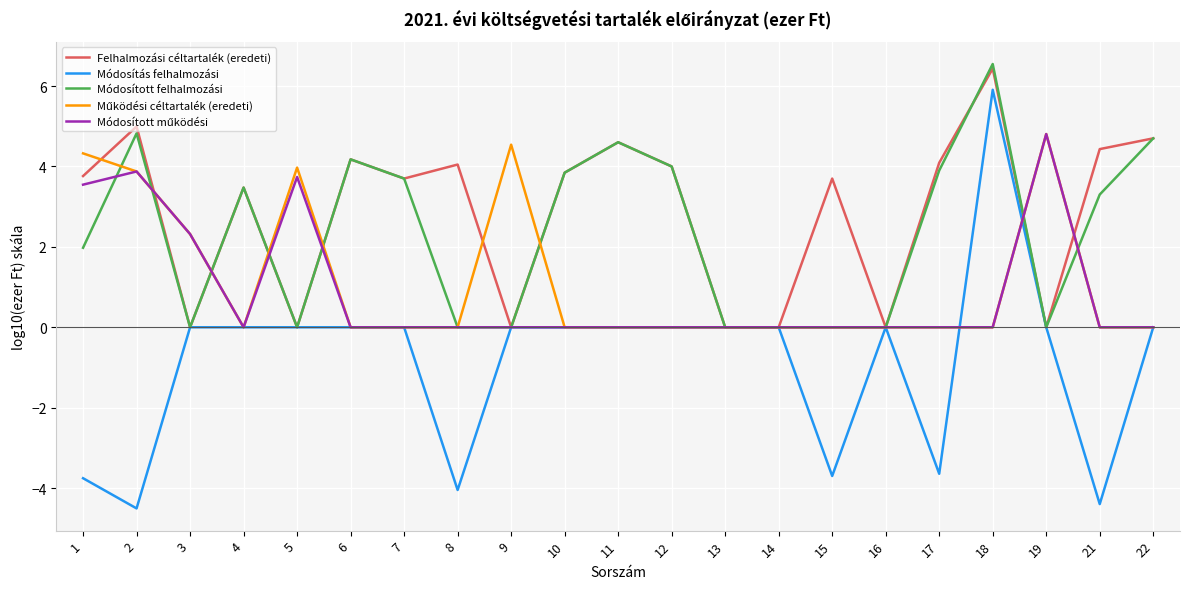

What is the total value across all series at 10?

7.7